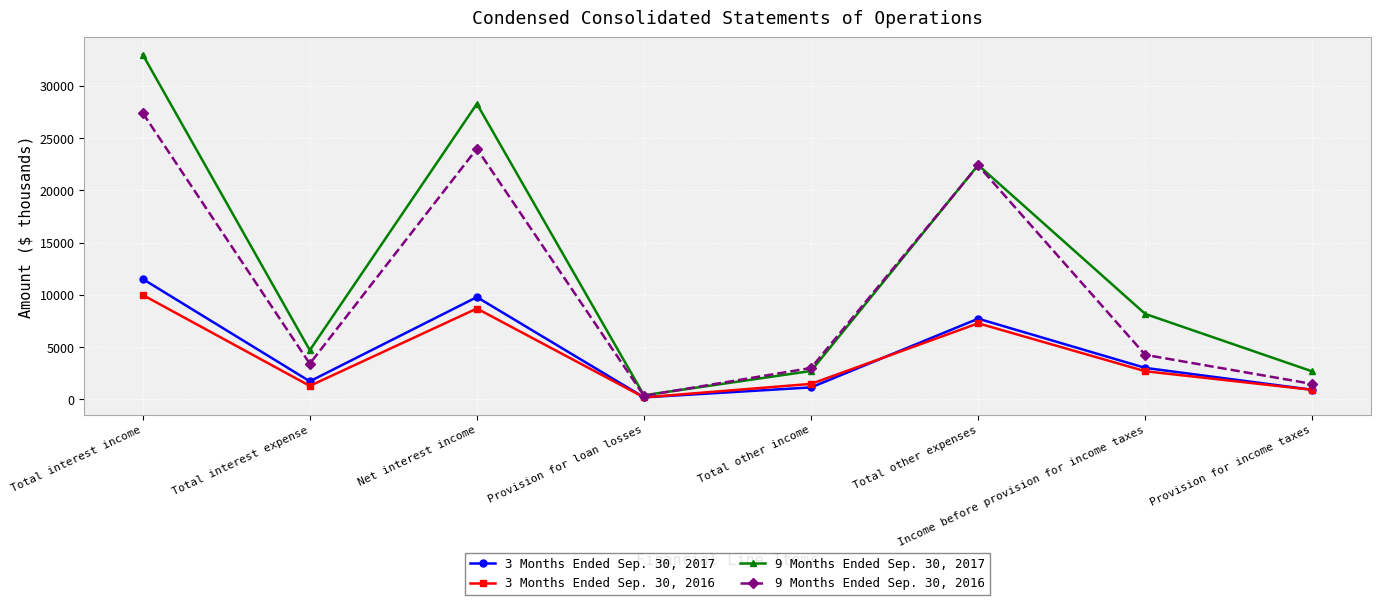

Between Total interest expense and Provision for income taxes, which series saw the biggest shift?

9 Months Ended Sep. 30, 2017